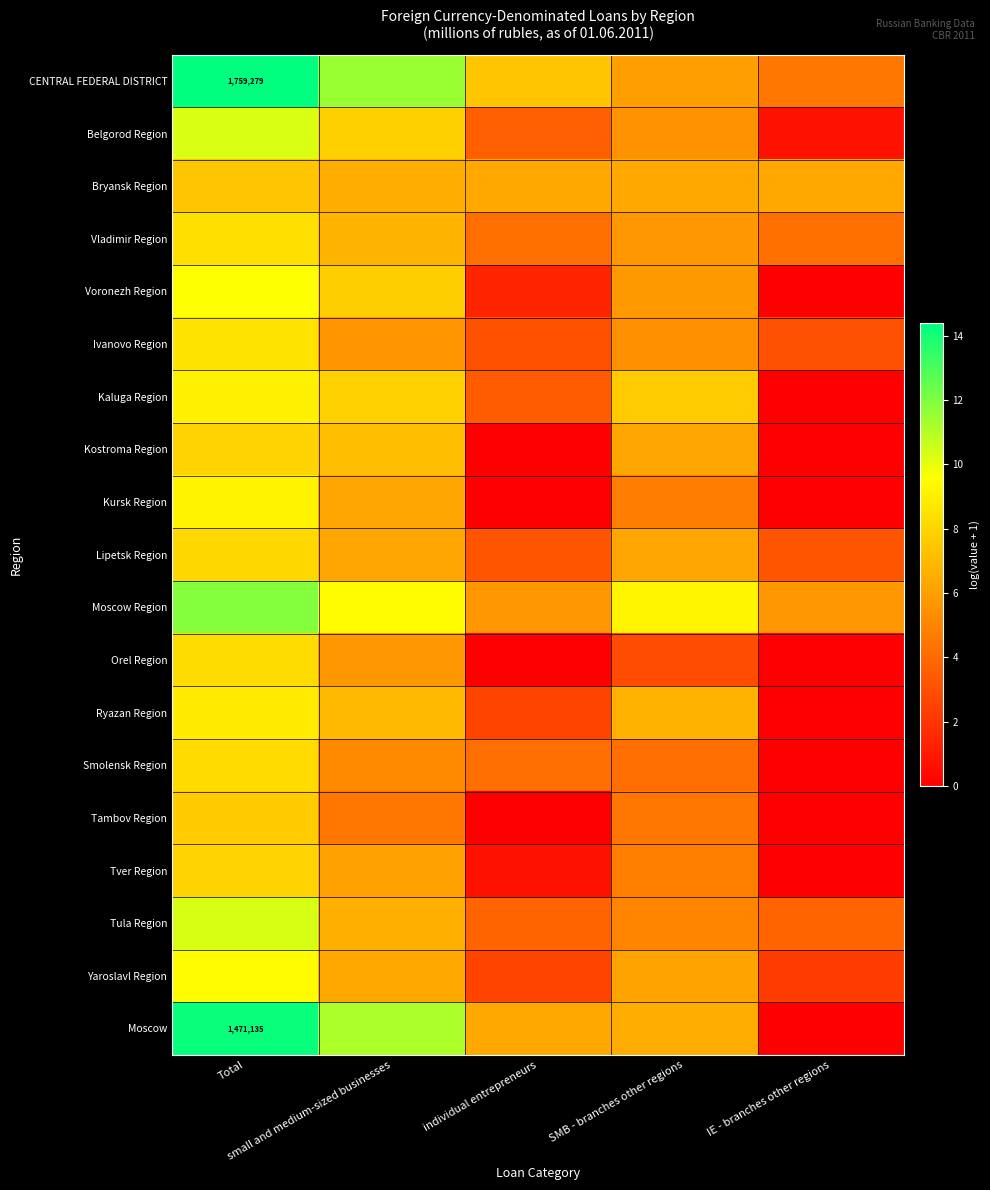

The value of Moscow Region at individual entrepreneurs is 5.7. True or false?

True